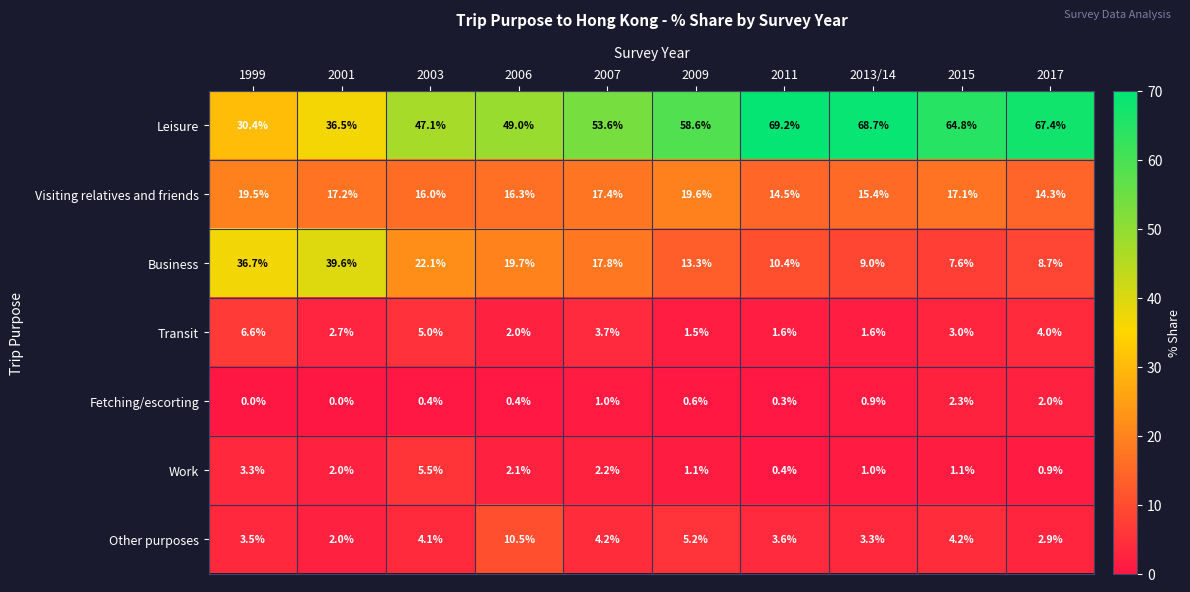

What is the difference between the Visiting relatives and friends values at 2007 and 2013/14?

2.0